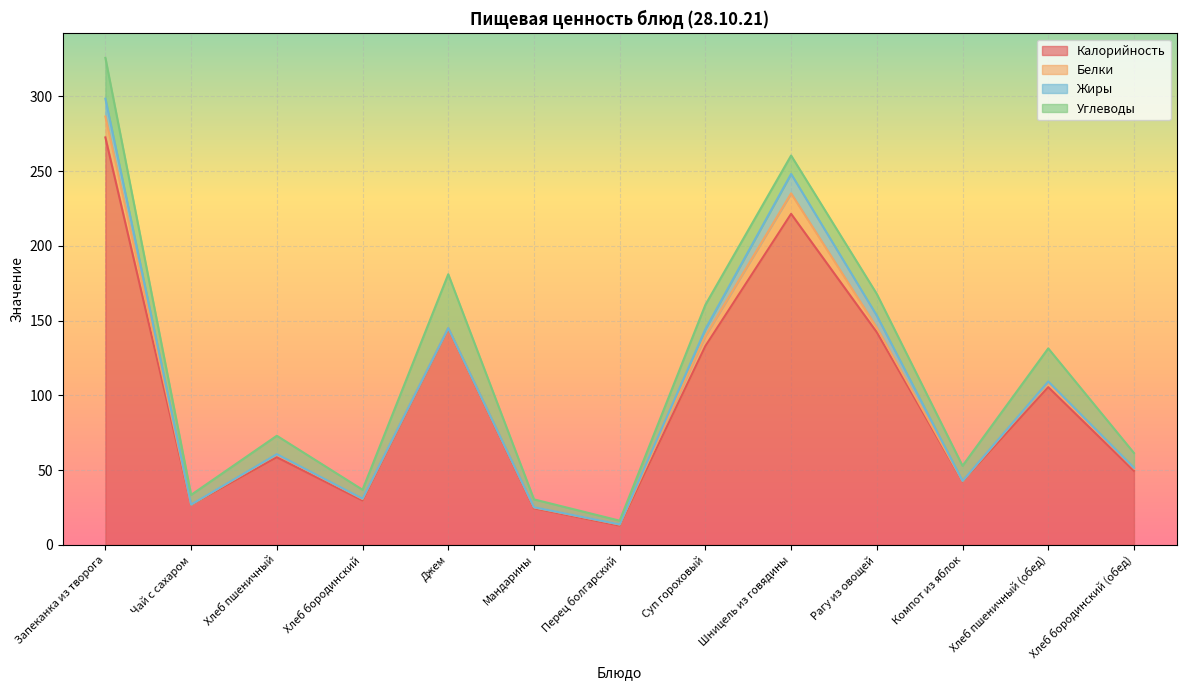

How many data points does each series have?

13